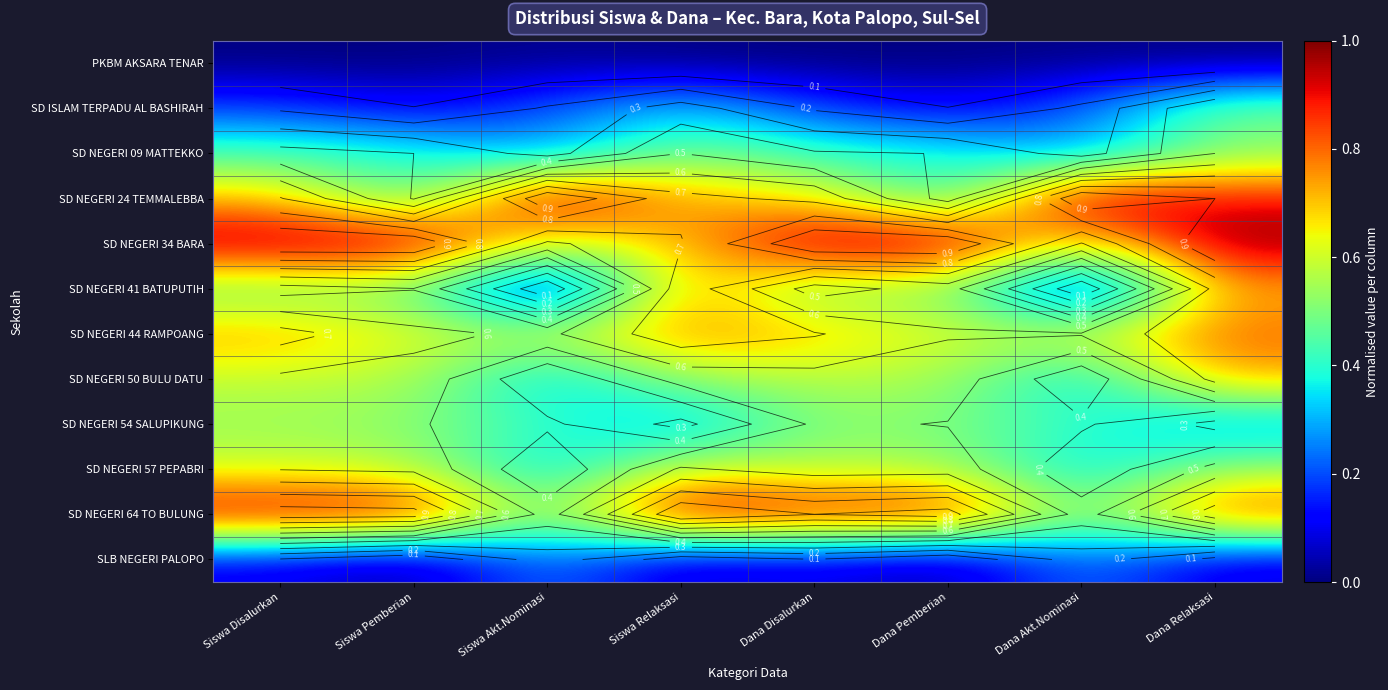

The SD ISLAM TERPADU AL BASHIRAH series shows 0.3 at Siswa Relaksasi. True or false?

True